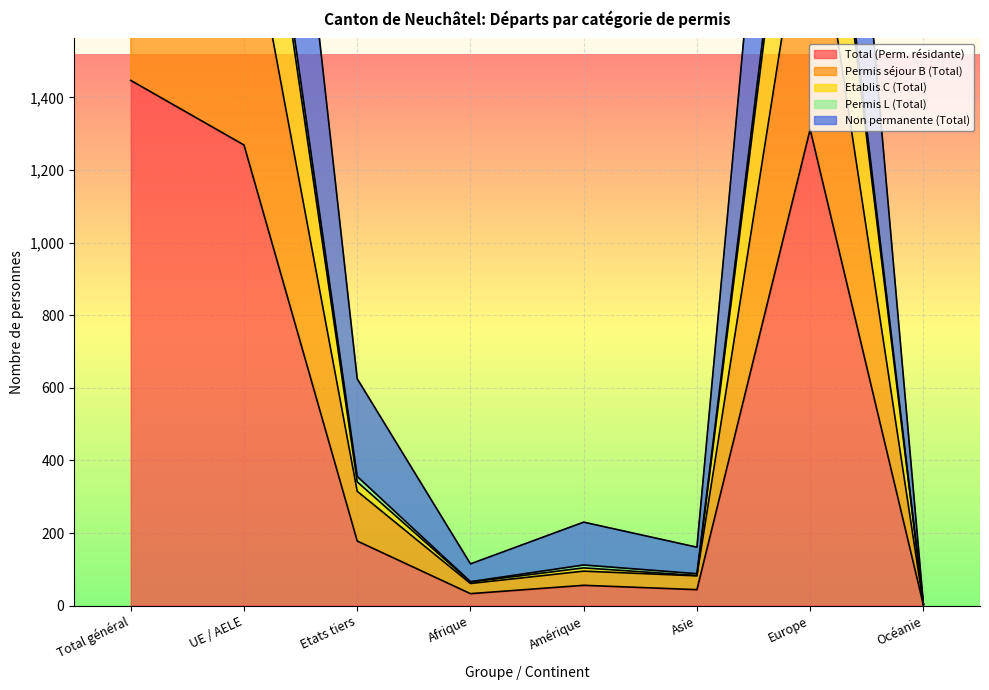

At which label does Total (Perm. résidante) reach its peak?

Total général